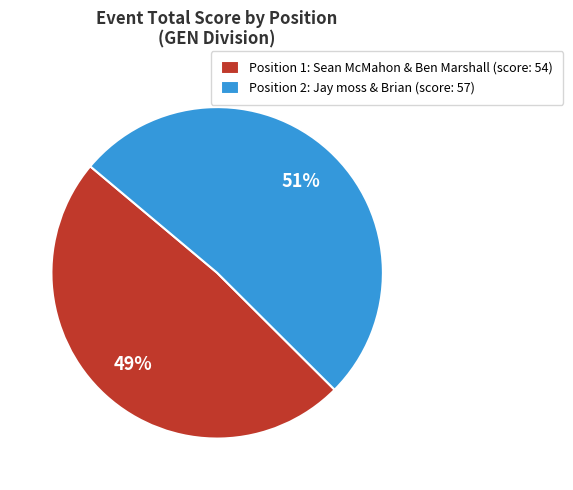

Does any single category account for the majority?

Yes